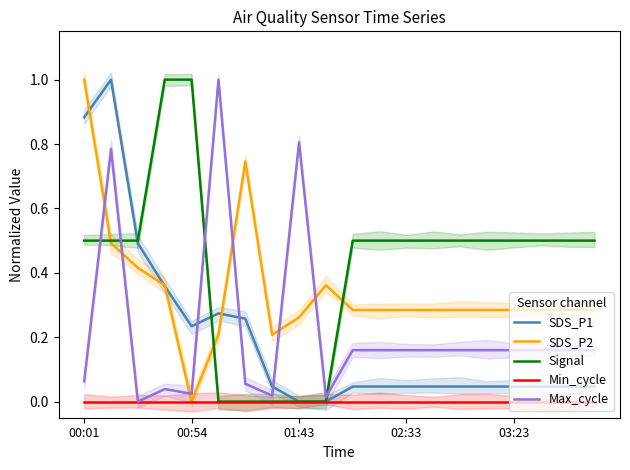

What is the average value of the SDS_P1 series?

0.2